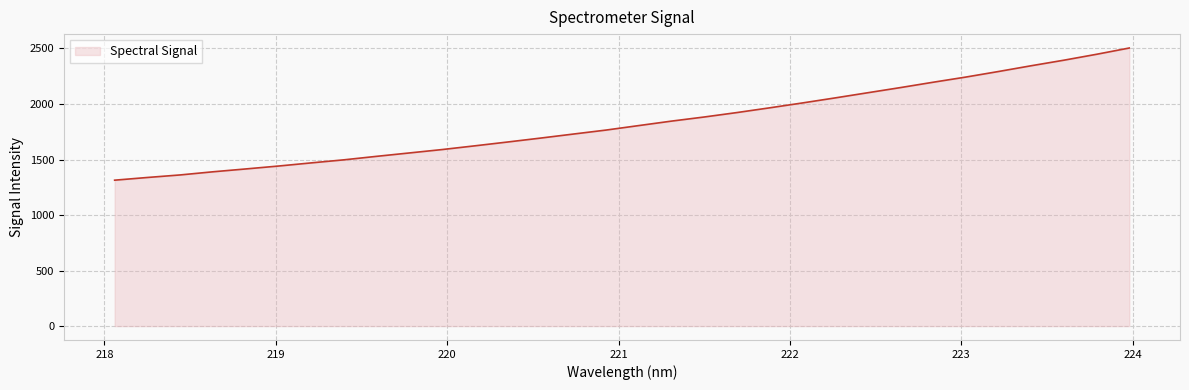

What is the greatest value displayed?

2504.2